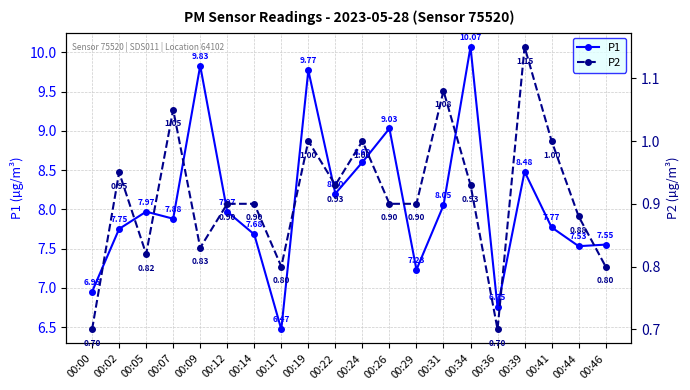

Is it true that P1 equals 7.0 at 00:00?

True